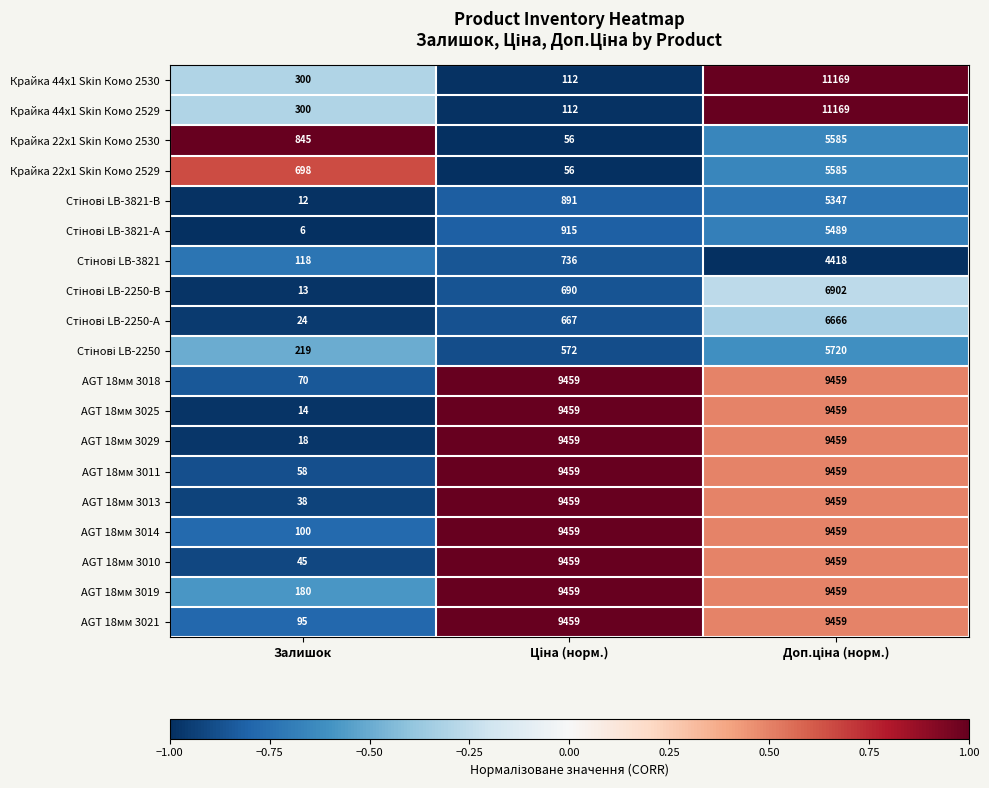

The value of AGT 18мм 3029 at Залишок is 18. True or false?

True